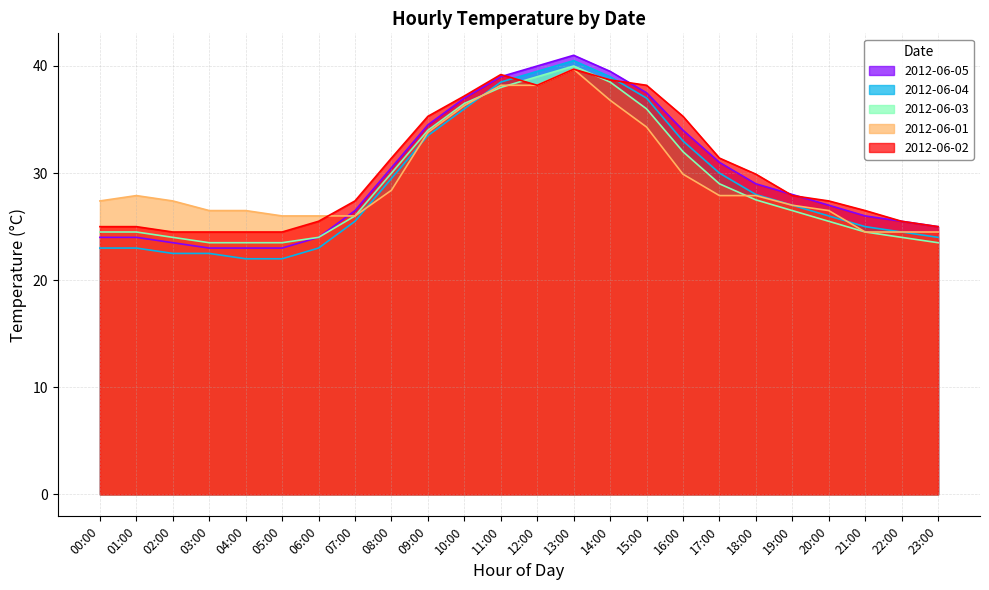

Is it true that 2012-06-05 equals 39.5 at 14:00?

True